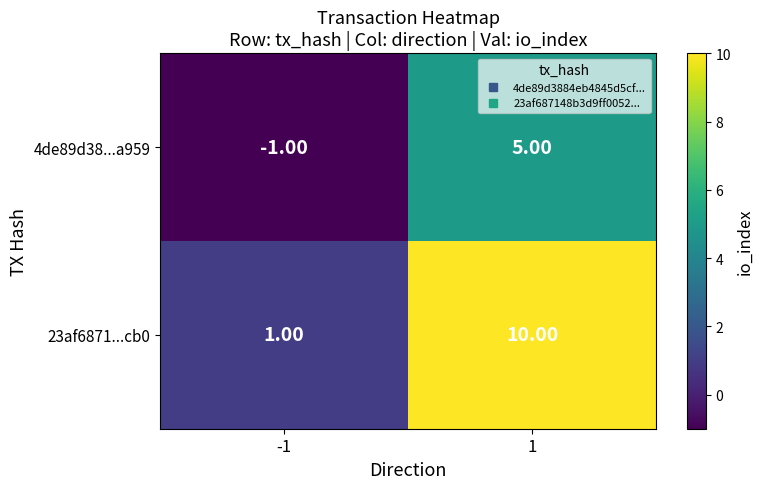

What is the difference between the maximum and minimum values in the 23af6871...cb0 series?

9